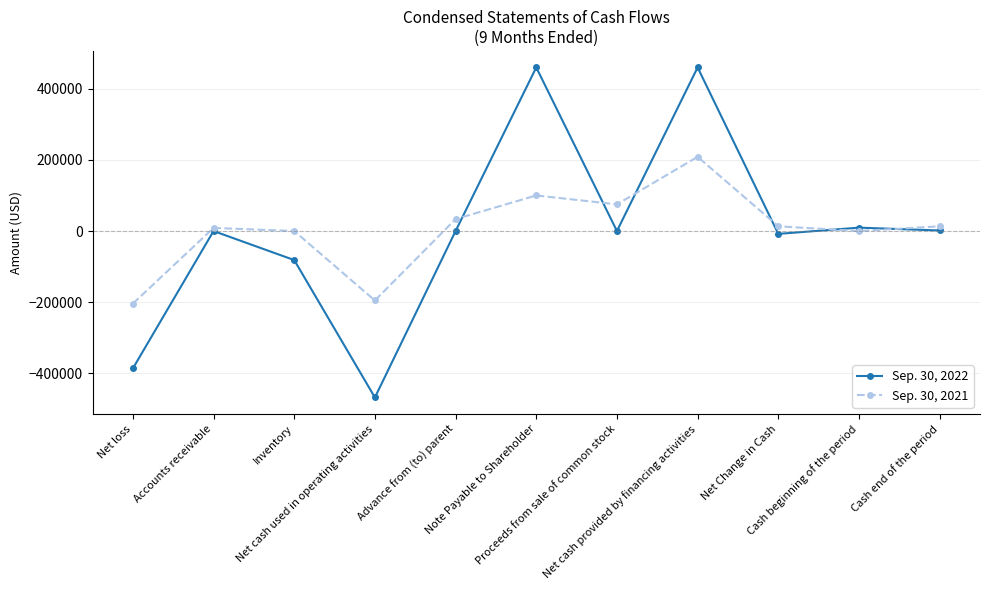

What is the highest value of the Sep. 30, 2022 series?

460000